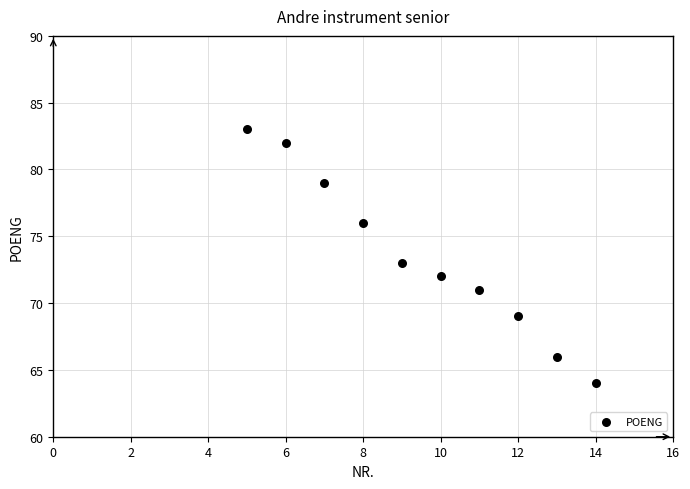

What is the range of Y values (max minus min)?

19